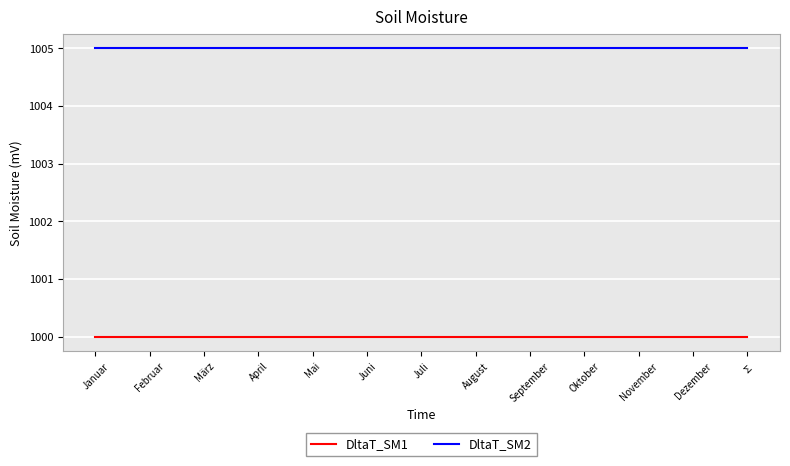

True or false: DltaT_SM1 and DltaT_SM2 intersect in this chart.

False